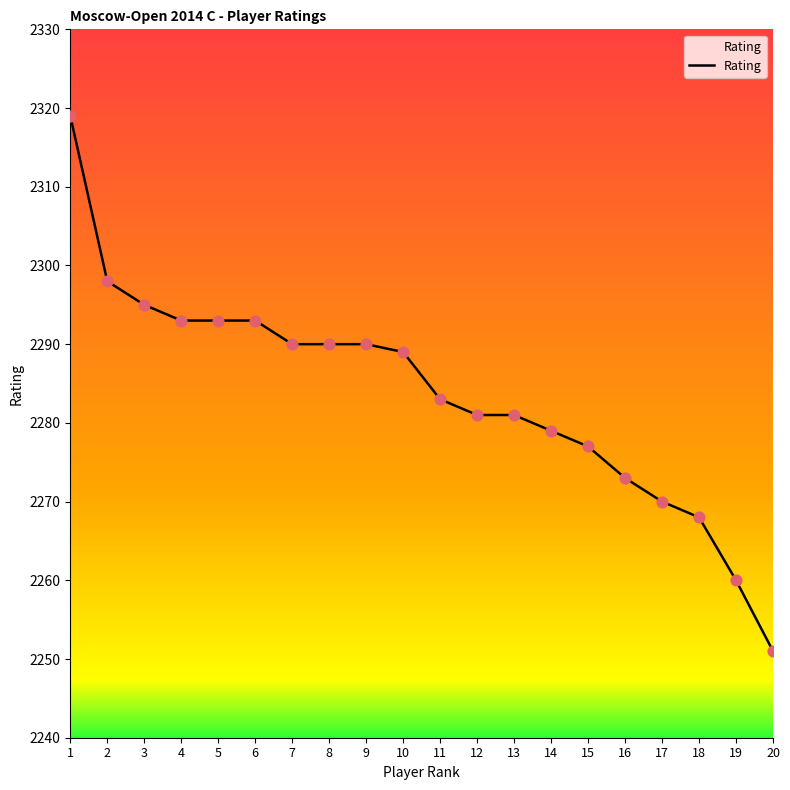

What is the change in value from 13 to 19?

-21